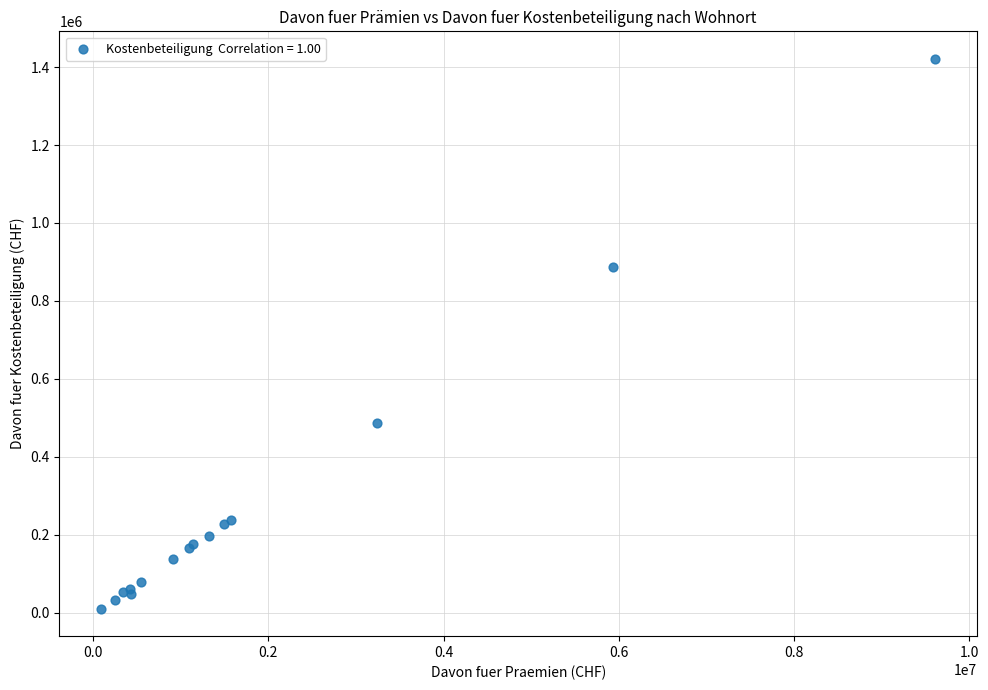

What Y value in the scatter plot is closest to 715594?

885777.1